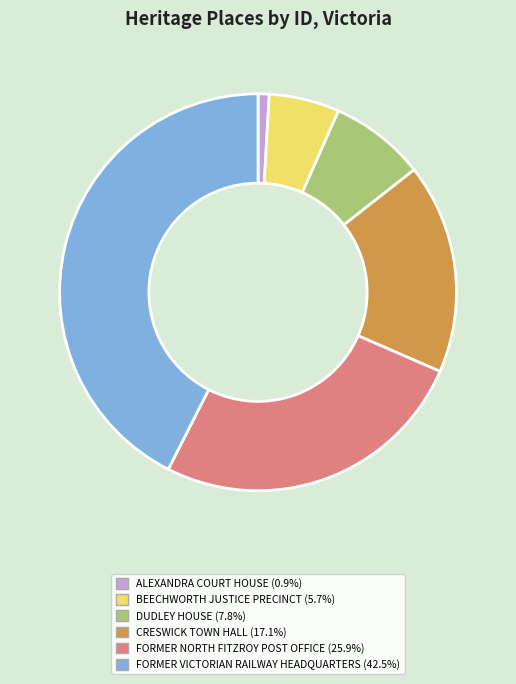

Combined, do BEECHWORTH JUSTICE PRECINCT (5.7%) and FORMER VICTORIAN RAILWAY HEADQUARTERS (42.5%) account for over 50%?

No